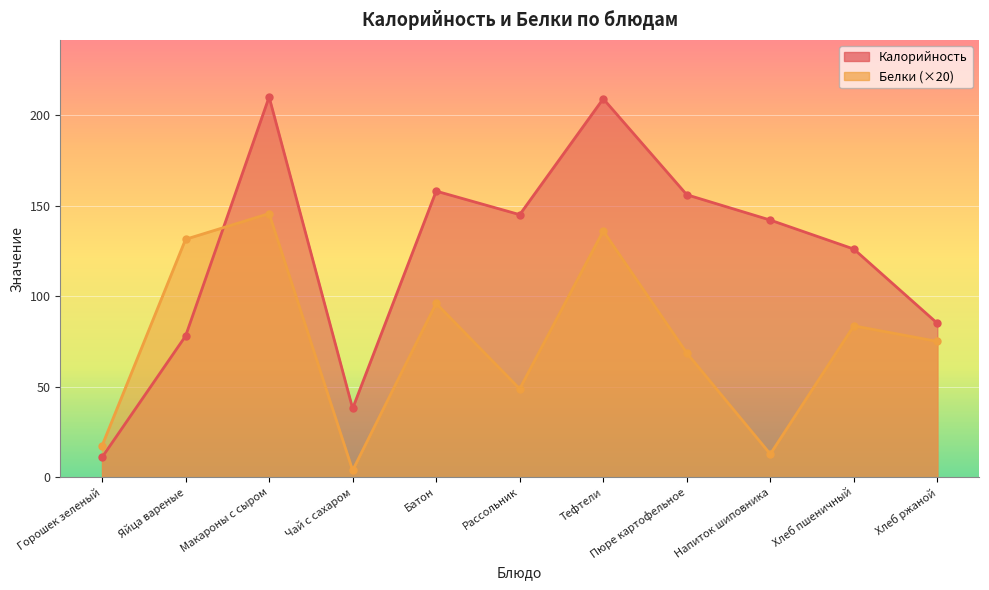

Where does the Калорийность series first go above 142?

Макароны с сыром